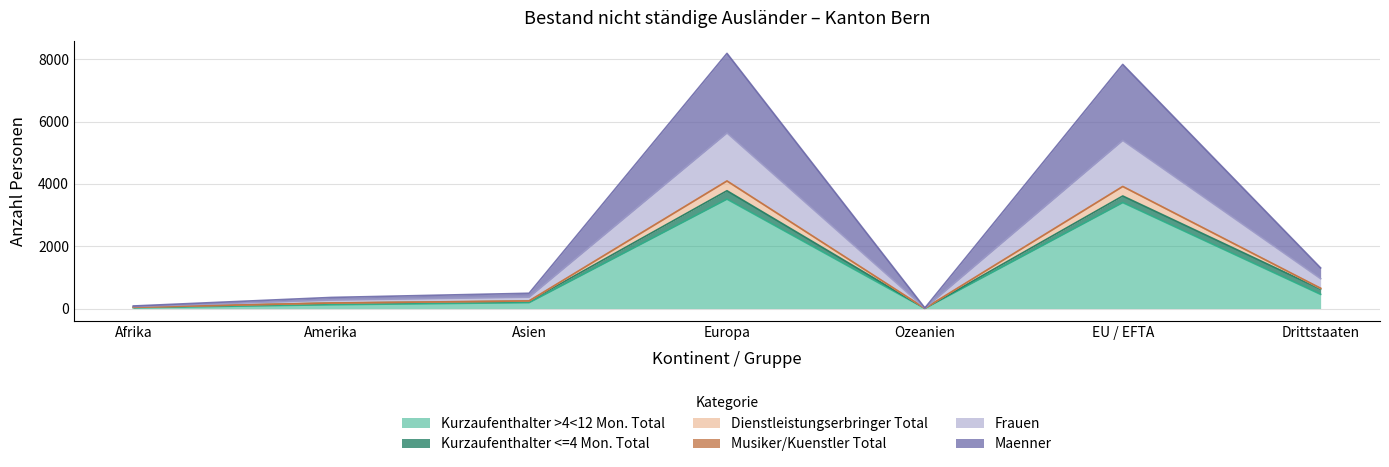

Does the chart have visible grid lines?

Yes